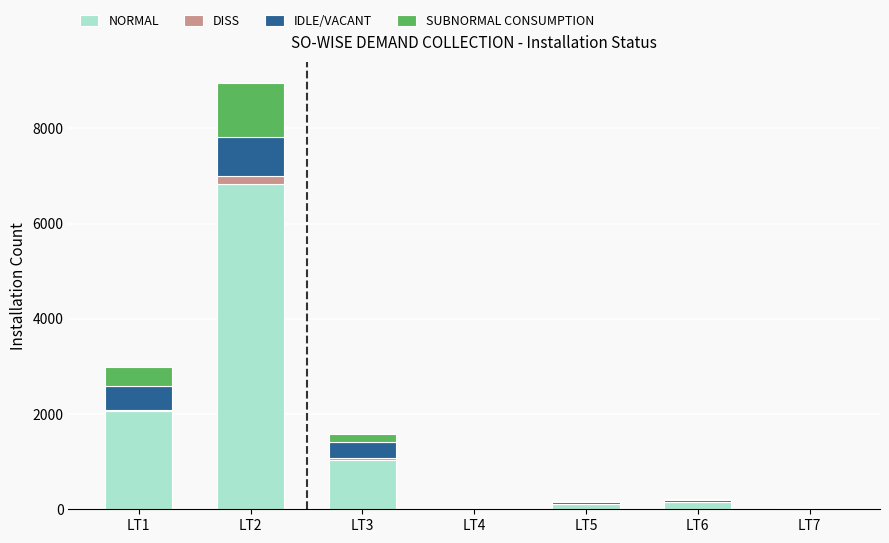

At which label does NORMAL reach its peak?

LT2